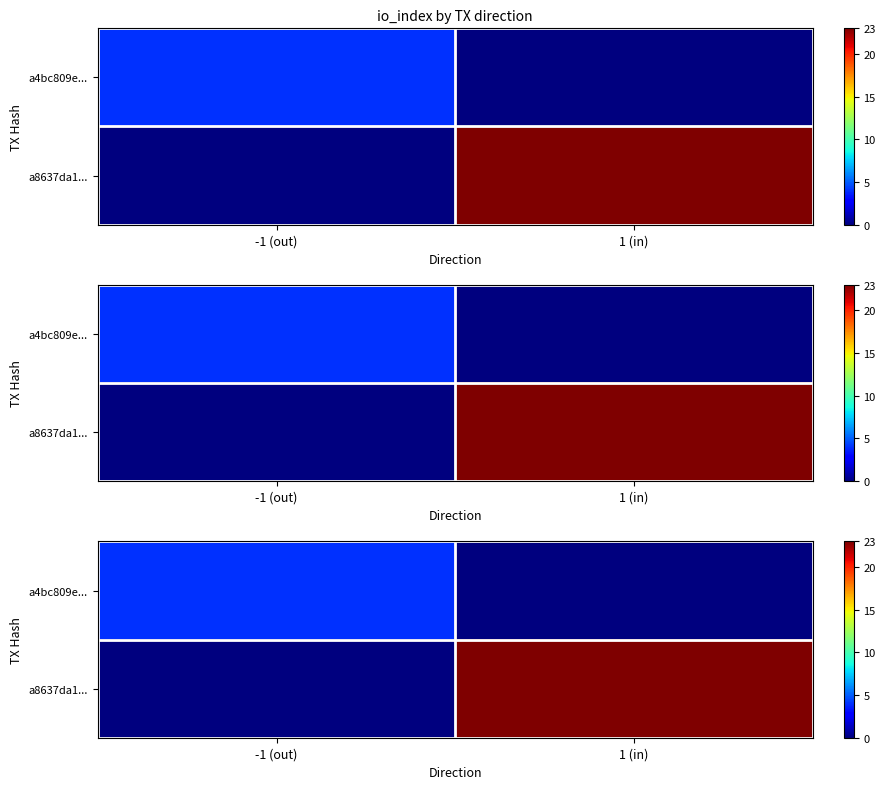

How many series are shown in this chart?

2